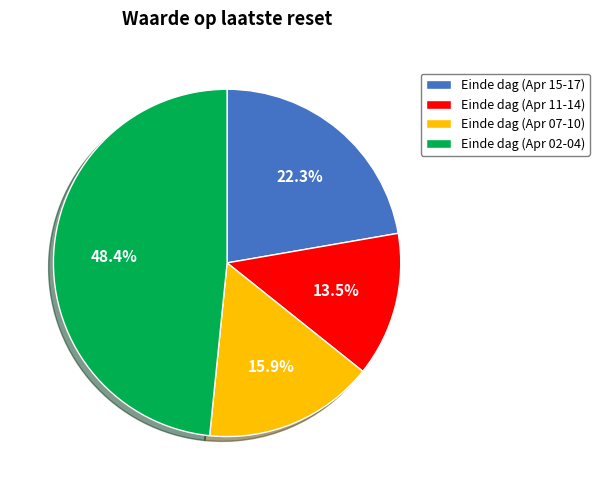

What is the ratio of the value at Einde dag (Apr 11-14) to the value at Einde dag (Apr 15-17)?

0.6